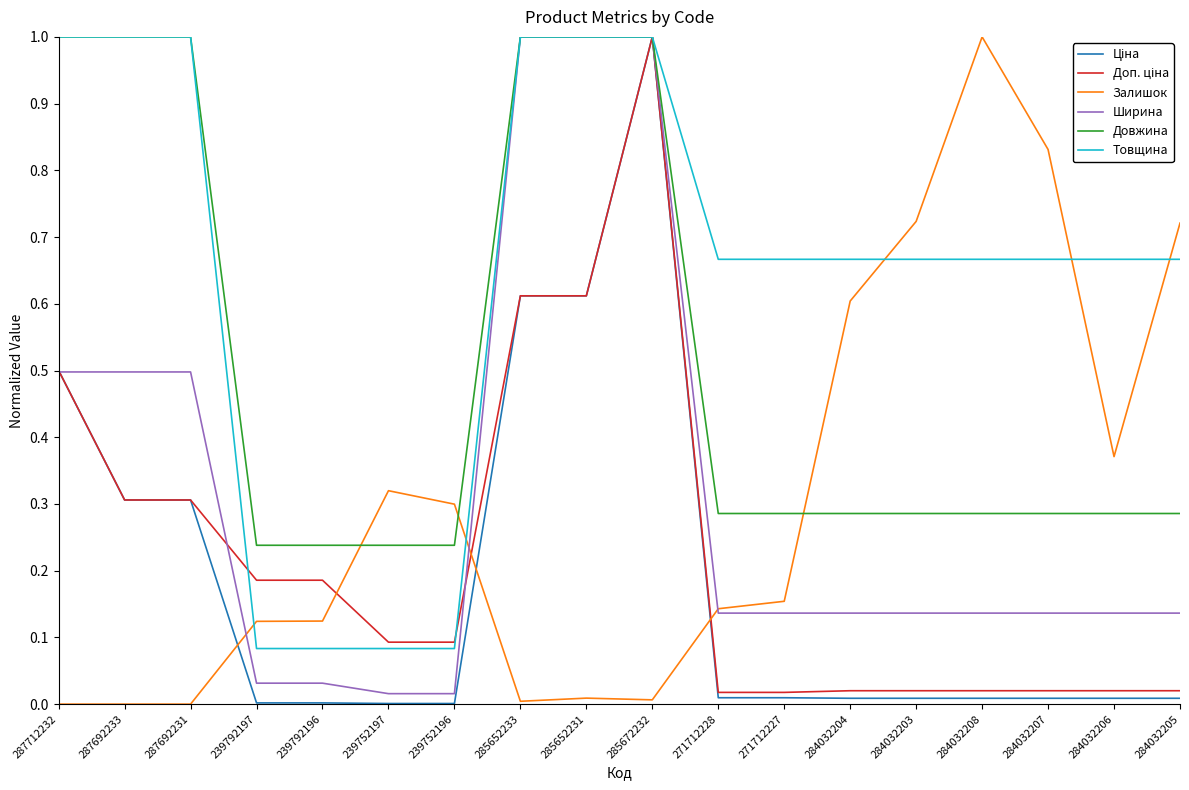

What is the difference between the highest and lowest values at 285652231?

1.0